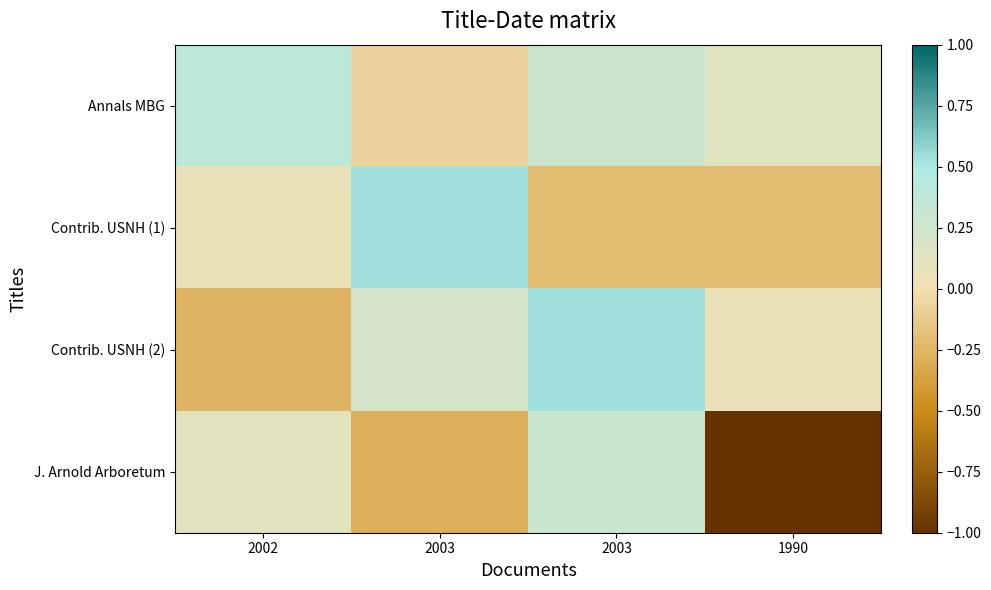

Which series changed the most between 2003 and 1990?

J. Arnold Arboretum